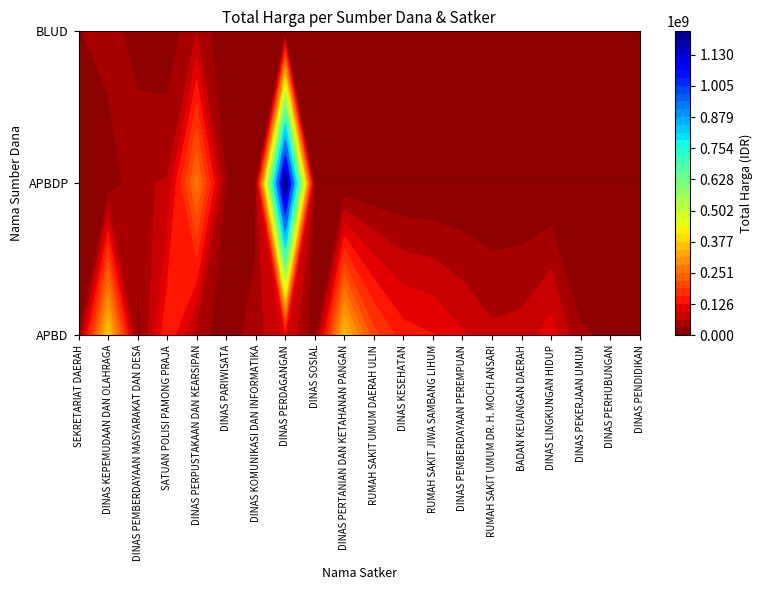

What is the difference between the APBD values at 10 and 11?

59400000